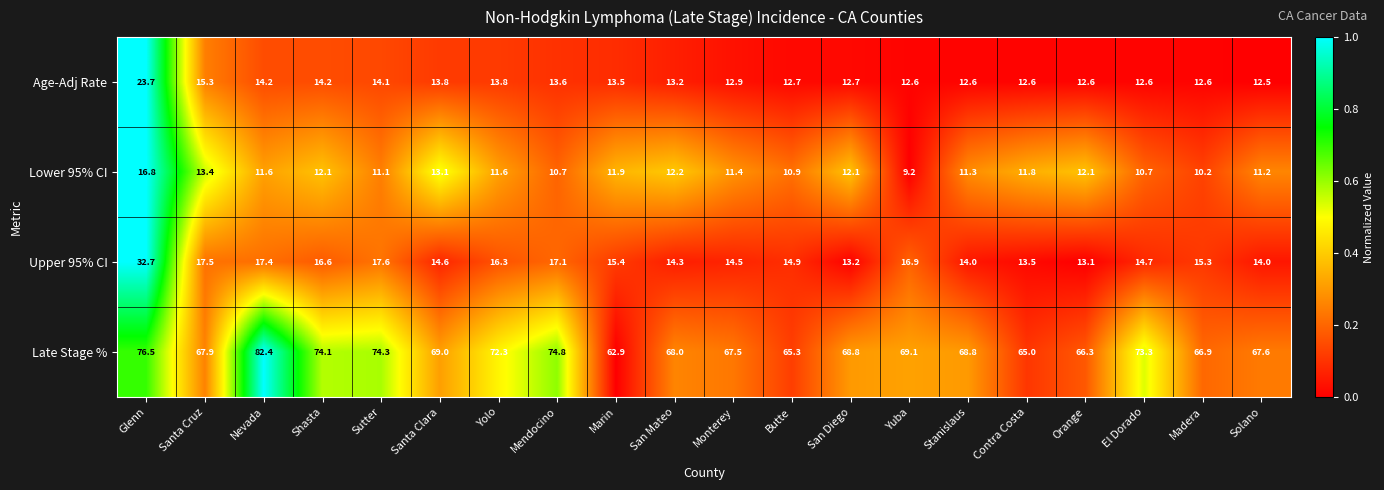

The Lower 95% CI series shows 6.1 at Santa Clara. True or false?

False